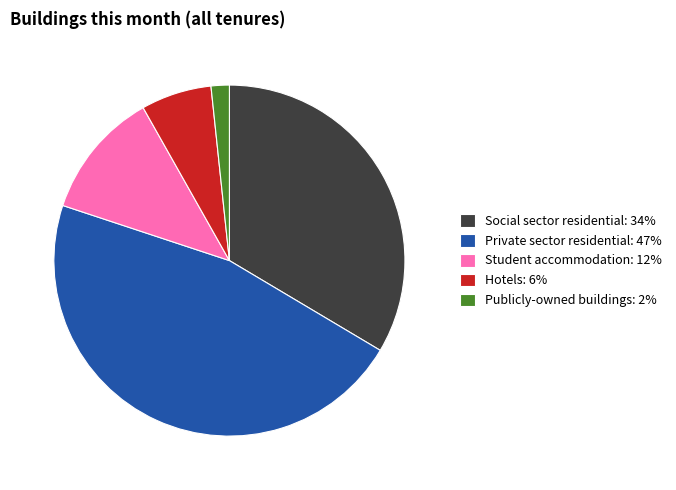

What is the ratio of the value at Student accommodation to the value at Private sector residential?

0.3